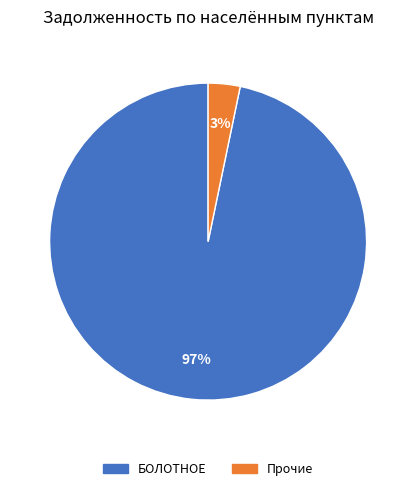

Does any single category account for the majority?

Yes